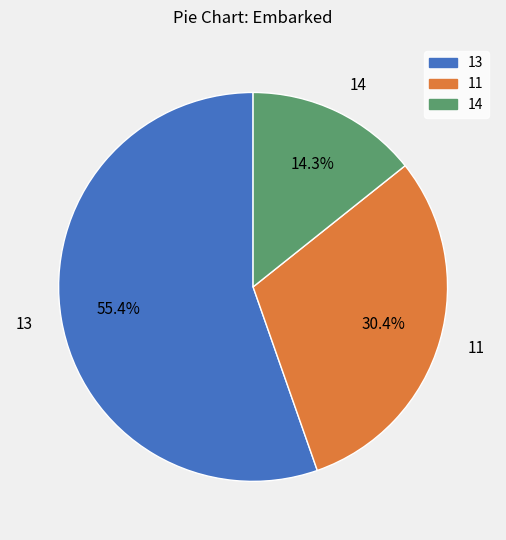

Which category has the biggest portion of the pie?

13